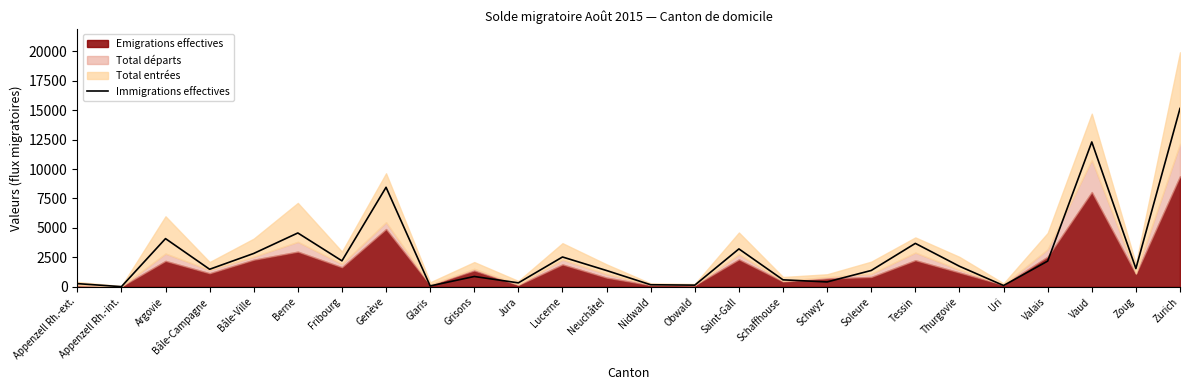

What is the average value?

2762